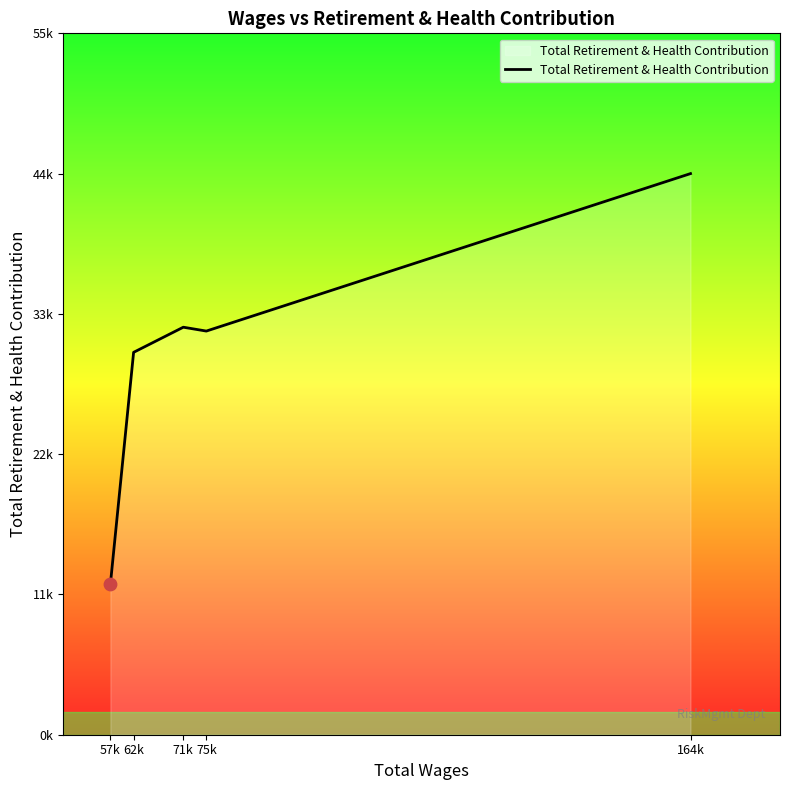

What is the change in value from 71k to 164k?

+12175